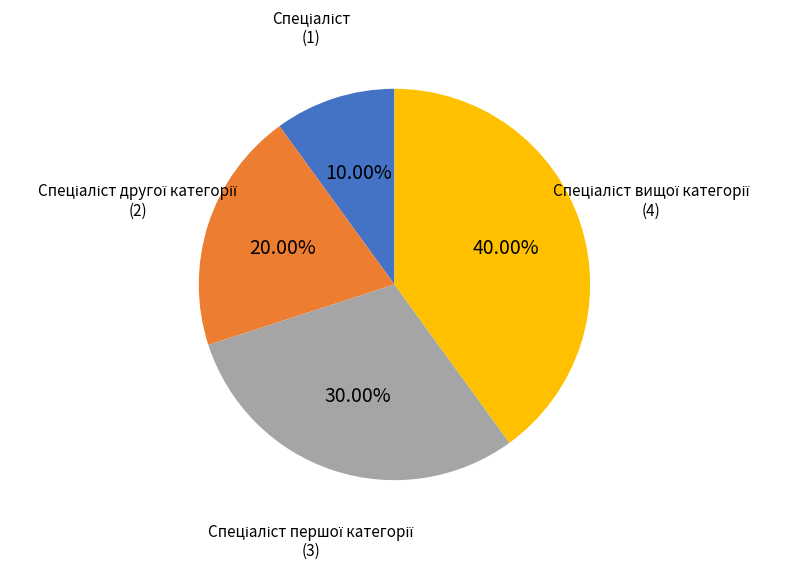

Is there a majority slice in this chart?

No